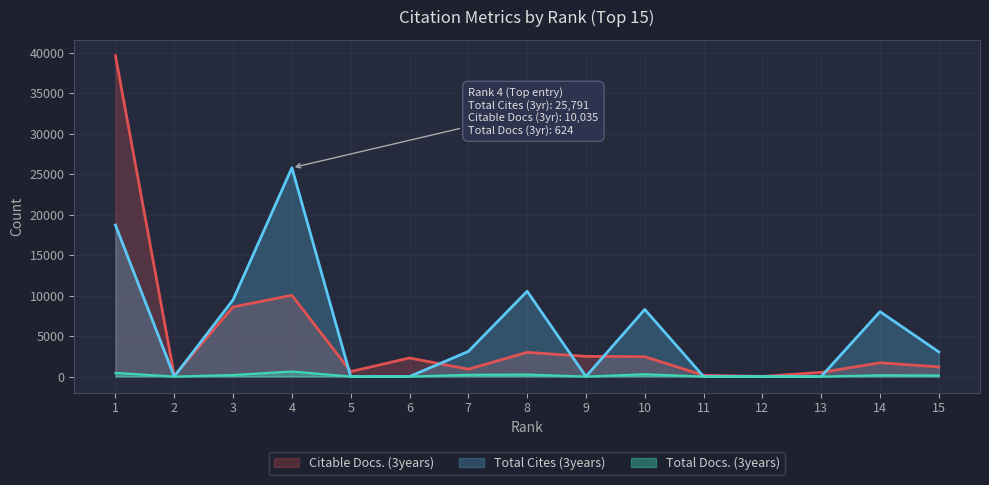

What are all the series names shown in the legend?

Citable Docs. (3years), Total Cites (3years), Total Docs. (3years)